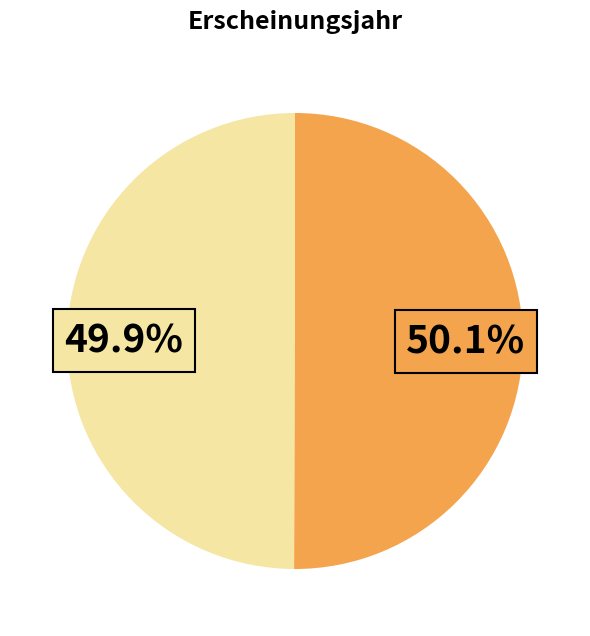

Is there a majority slice in this chart?

Yes